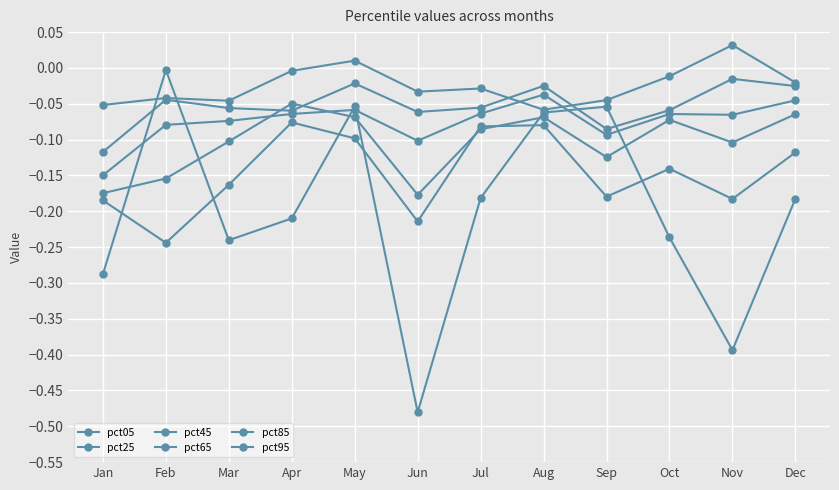

The pct45 series shows -0.0 at Apr. True or false?

False